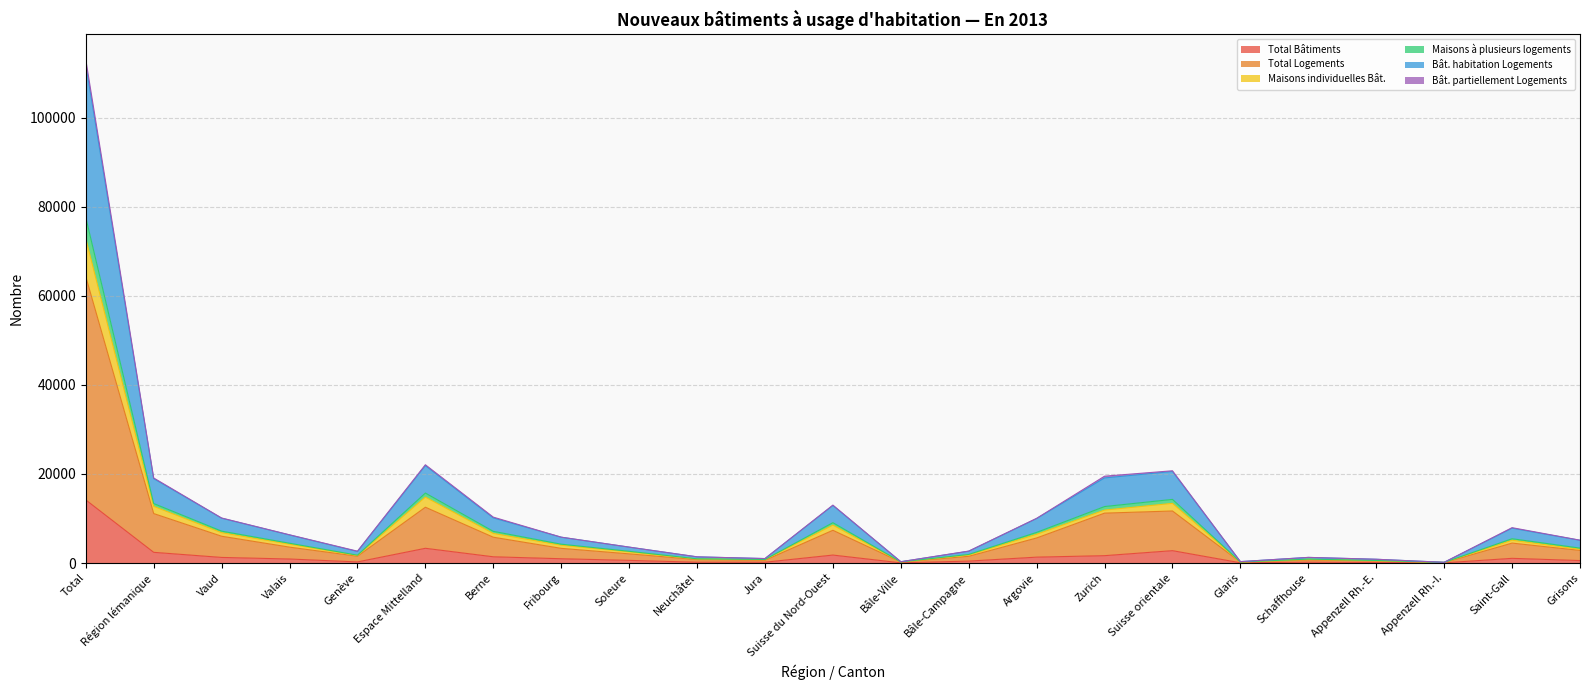

True or false: Total Bâtiments and Total Logements cross at least once.

False